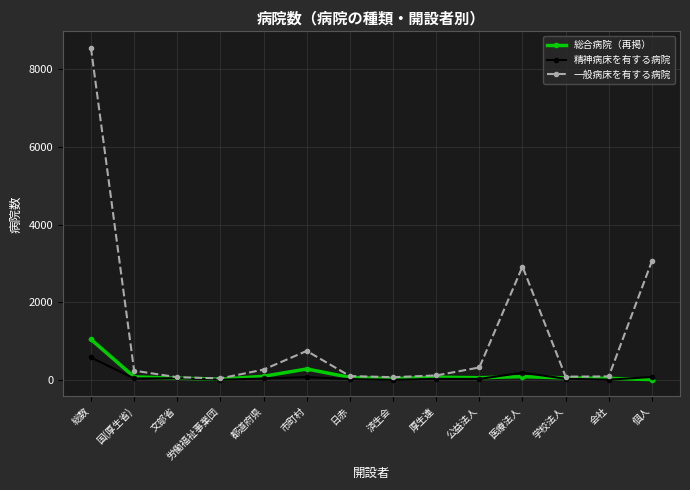

What is the label of the 12th point from the right?

文部省